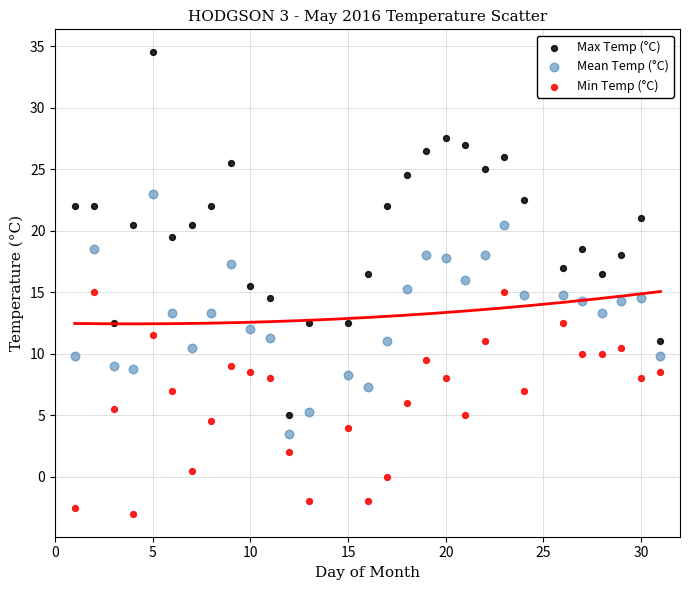

Across all data points, what is the range of X values (max minus min)?

30.0